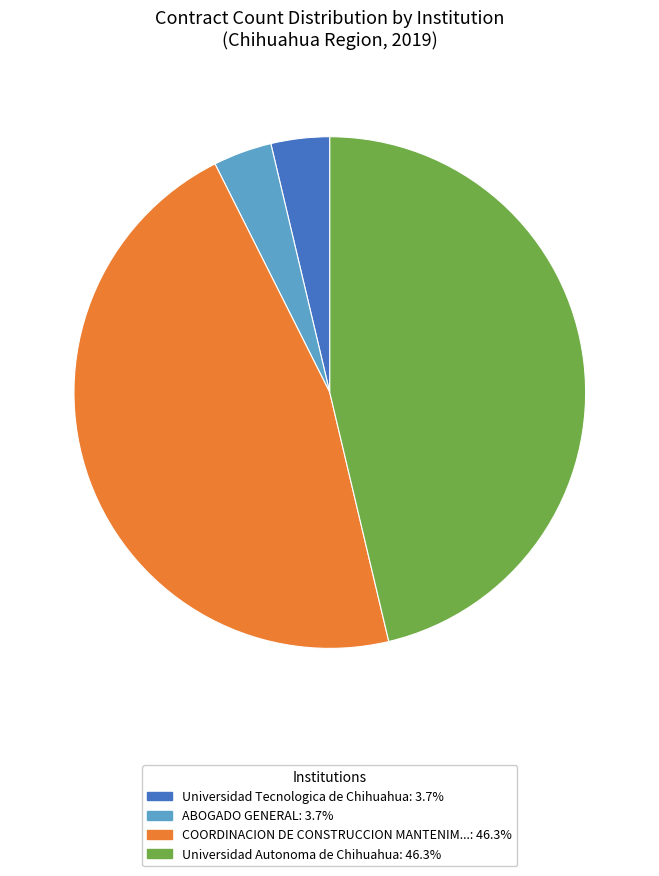

Is there any slice that represents more than half of the pie?

No